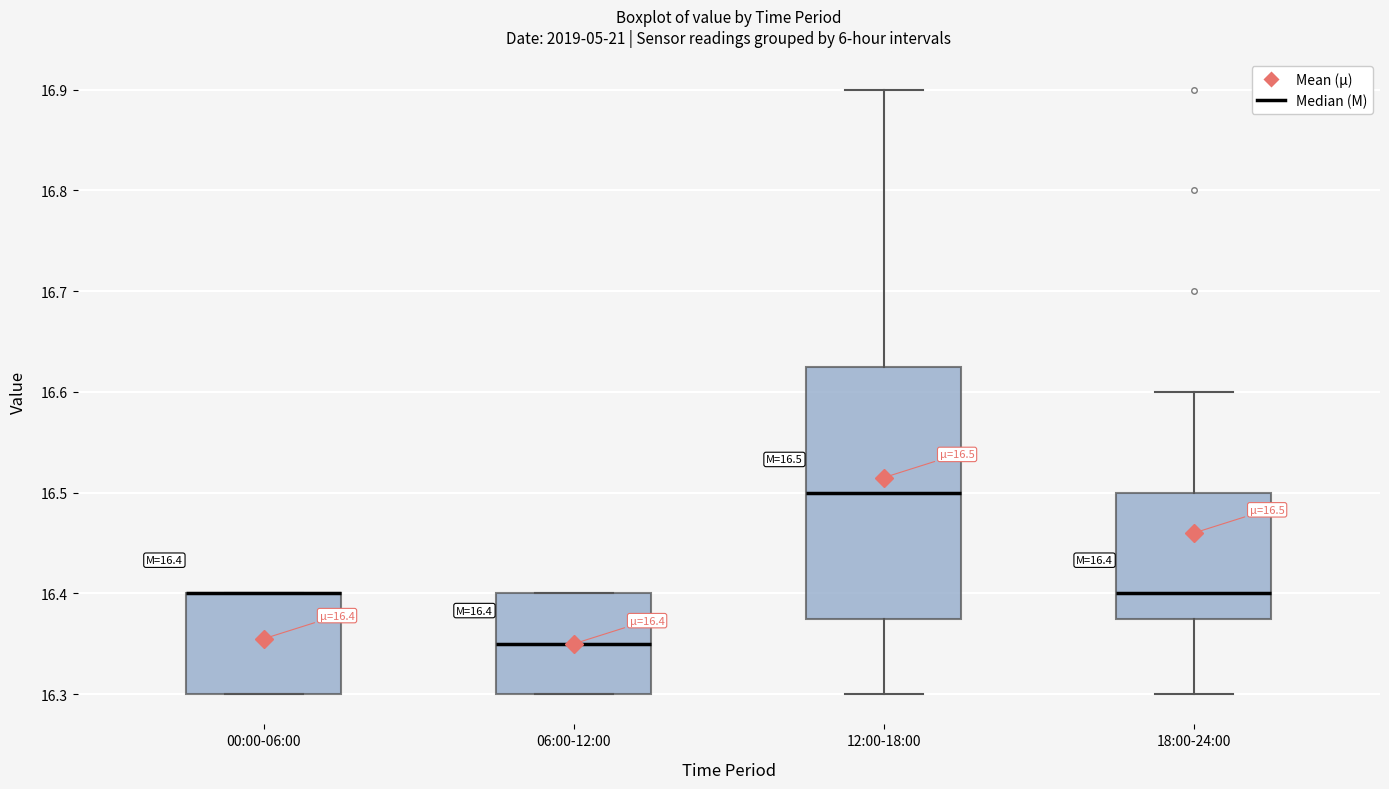

Comparing the boxes themselves (not the whiskers), which one is the tallest?

12:00-18:00